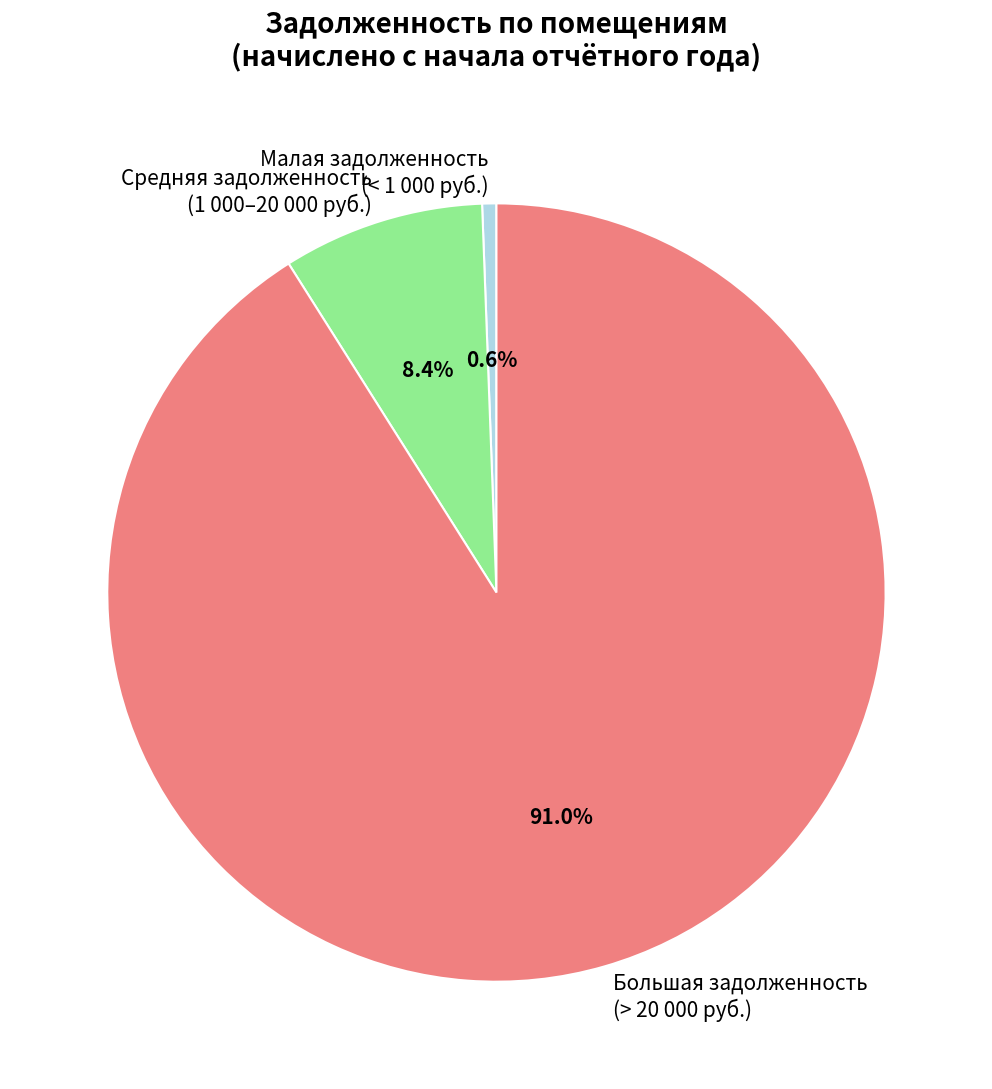

Which category has the biggest portion of the pie?

Большая задолженность (> 20 000 руб.)